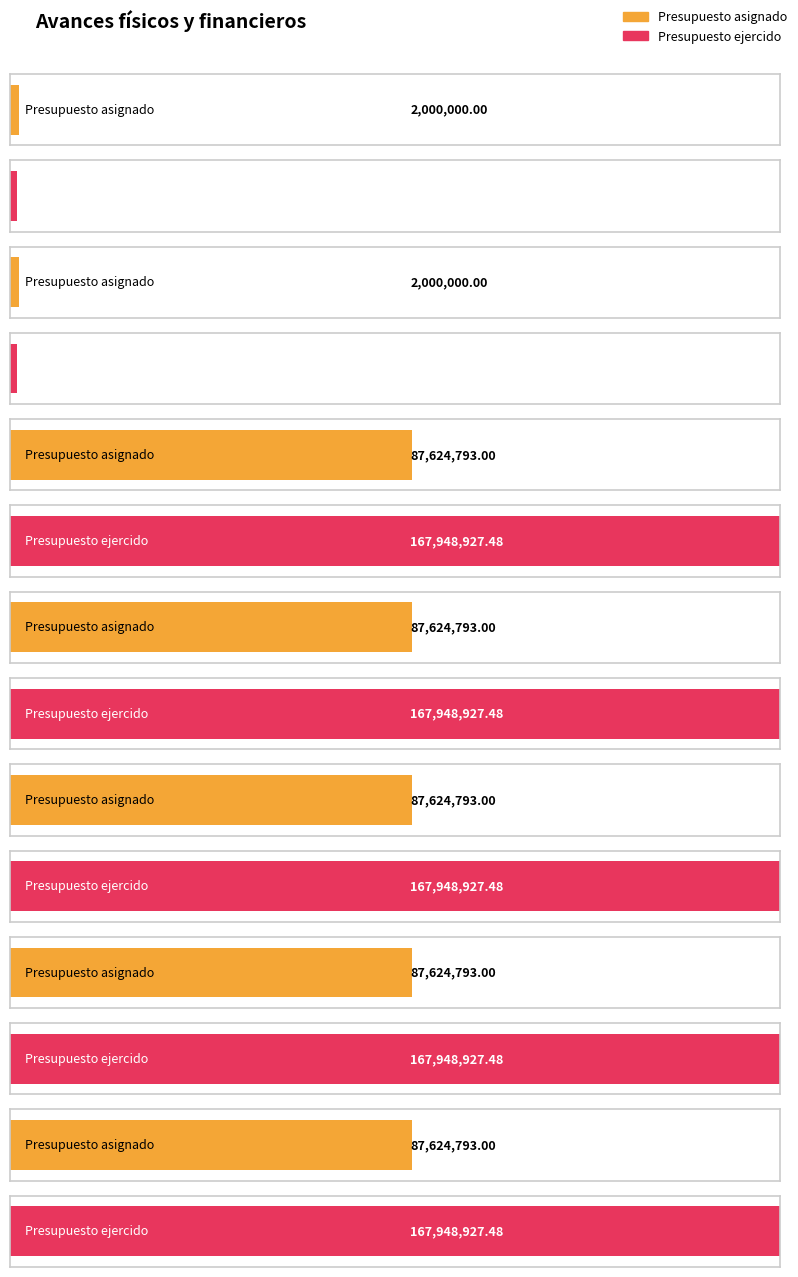

At how many categories does at least one series exceed 127578749?

5